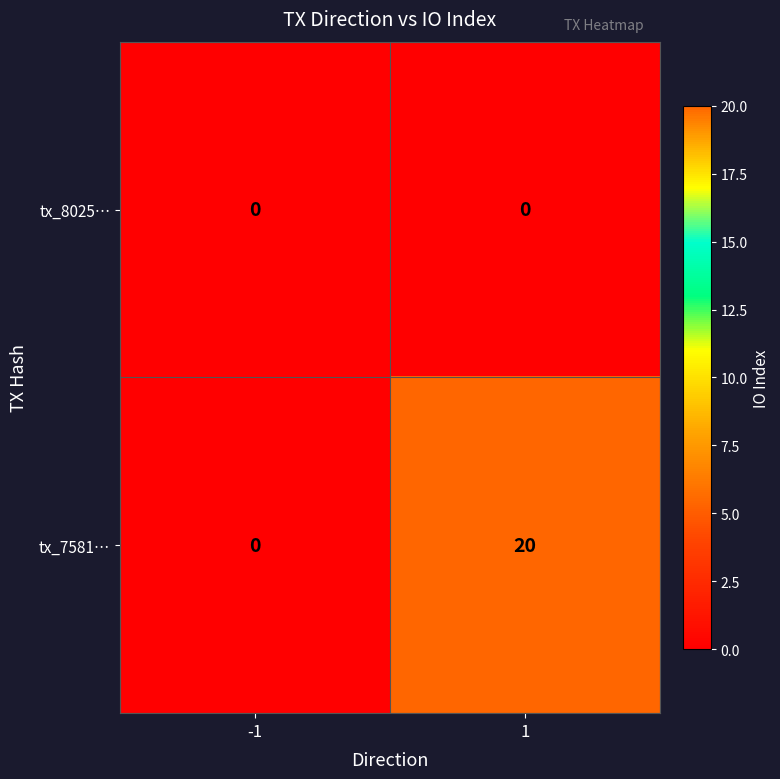

Which series has the widest spread of values?

tx_7581…